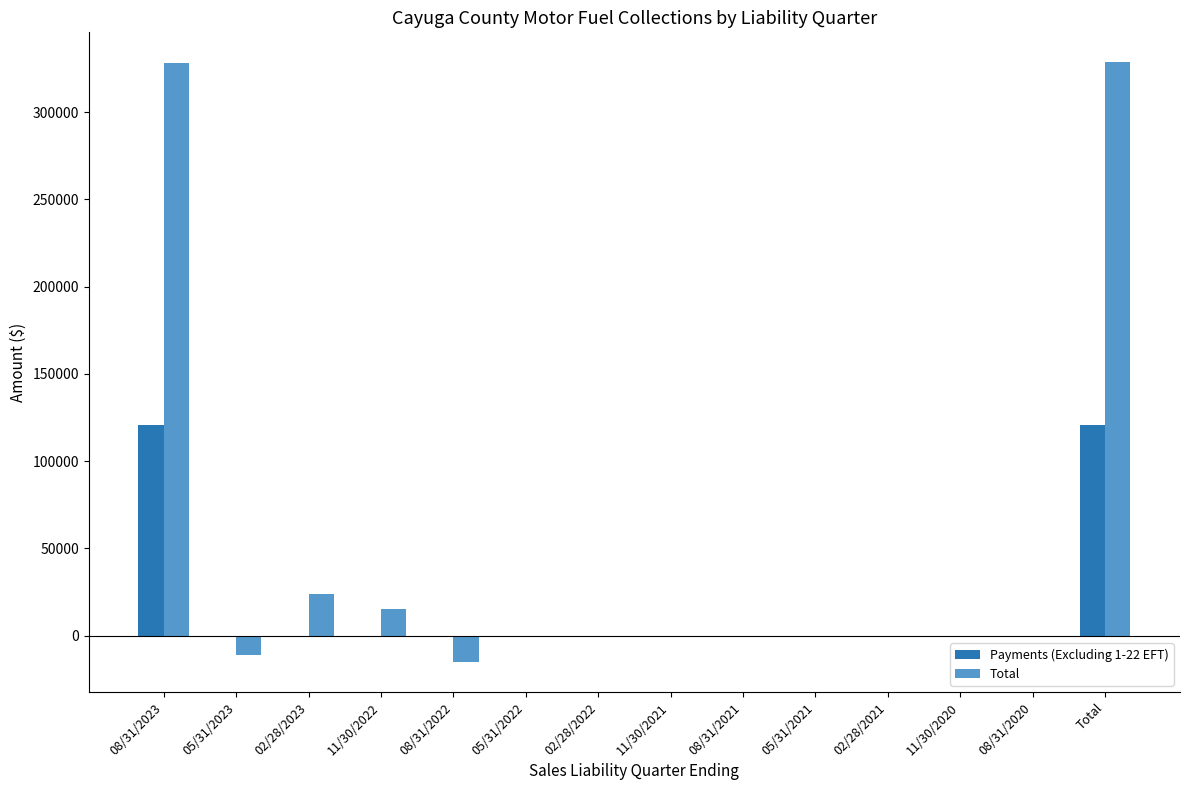

Where is Total nearest to the value 156739?

02/28/2023